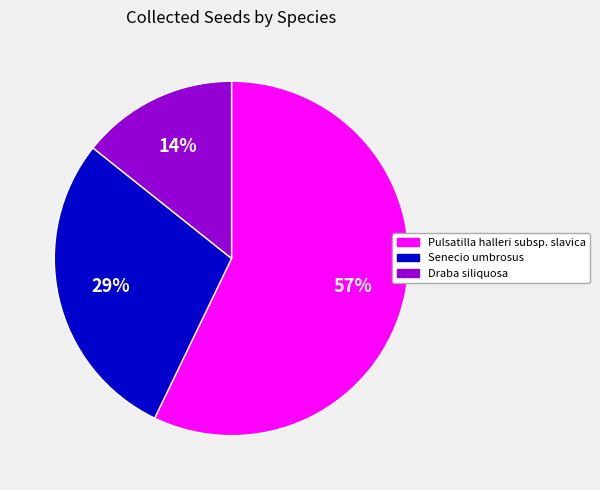

Which slice is the smallest?

Draba siliquosa